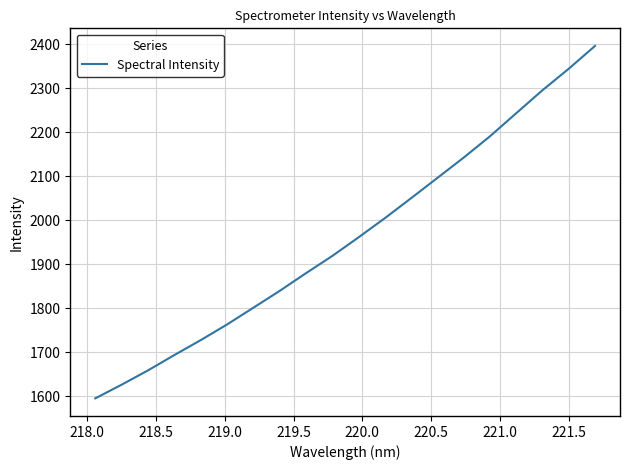

What is the maximum value shown in the chart?

2396.5